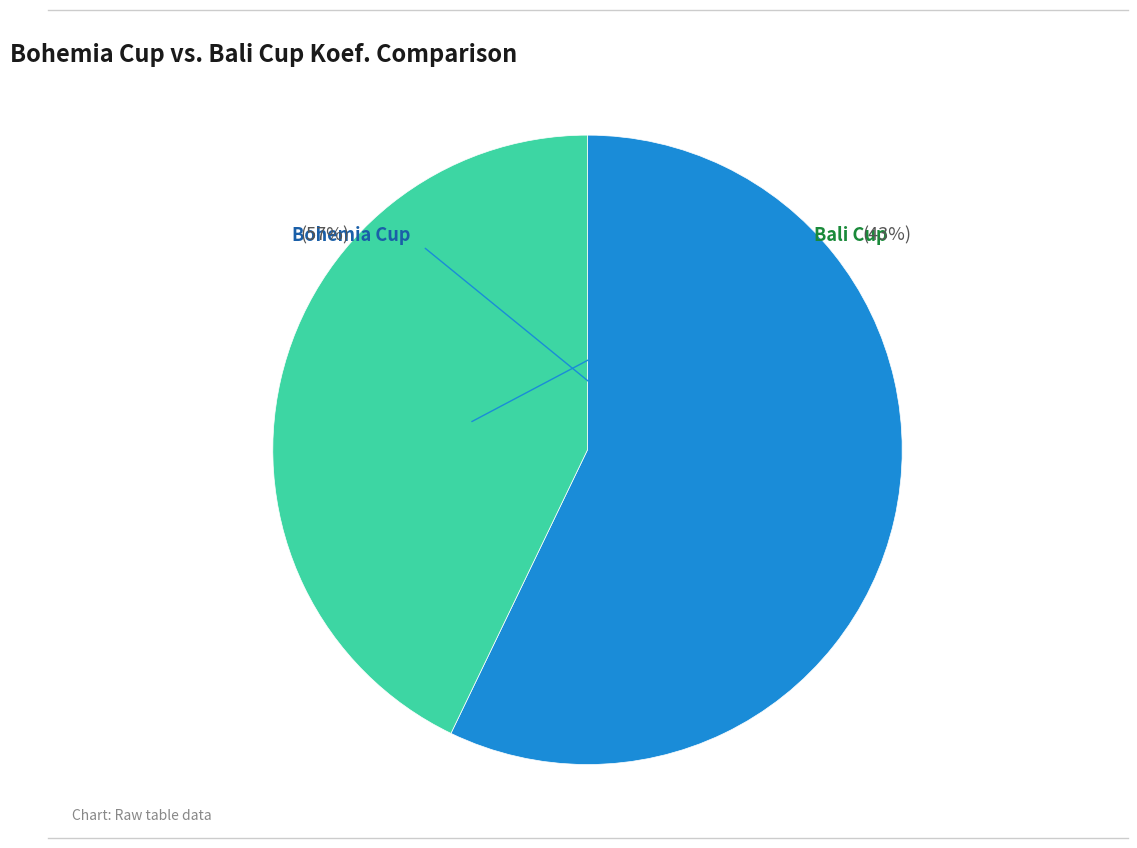

To the nearest percent, what is the difference between the largest and smallest slice percentages?

14%